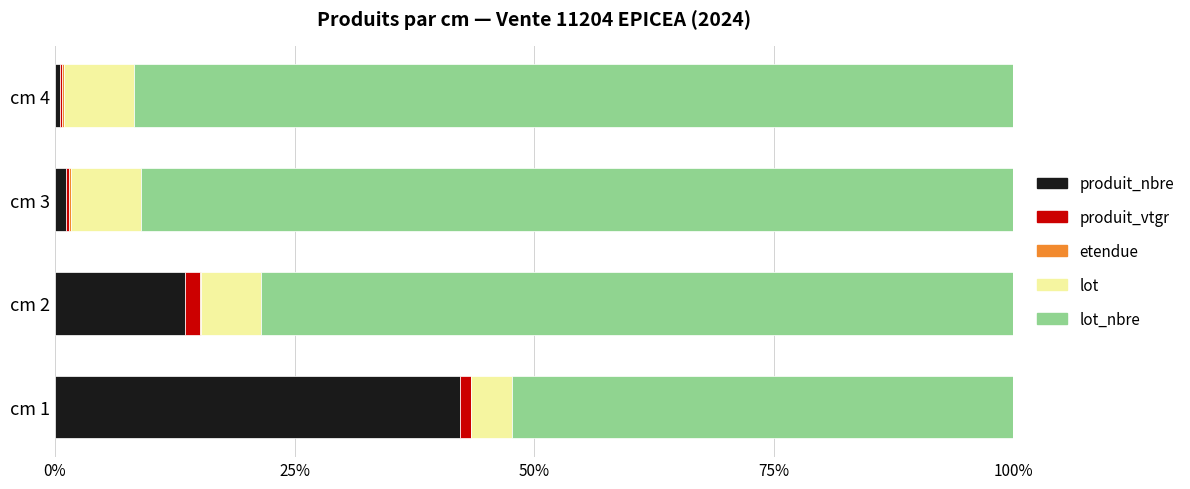

At which label is produit_nbre closest to 21?

cm 2